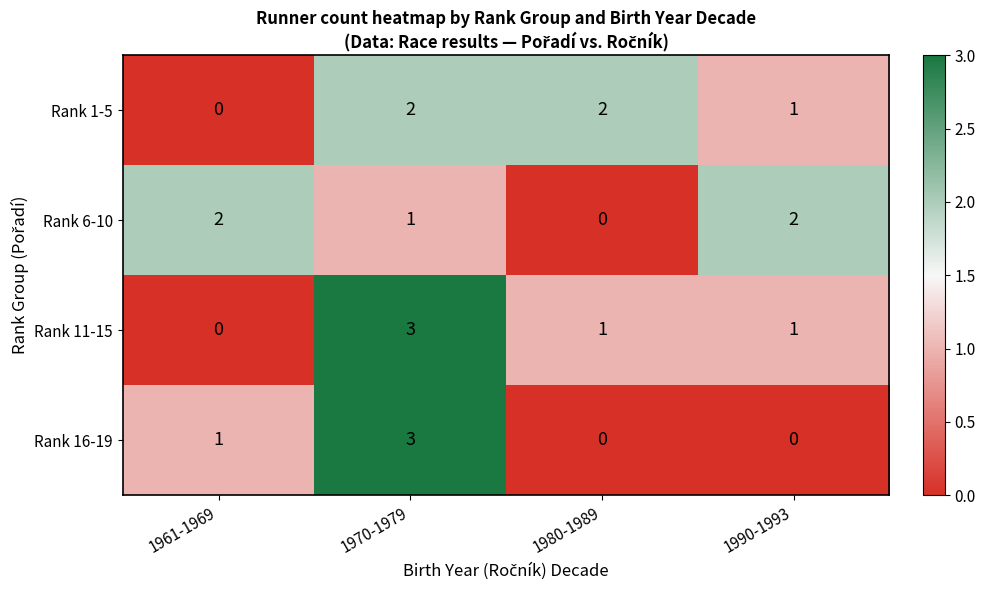

At which category is the sum across all series the highest?

1970-1979